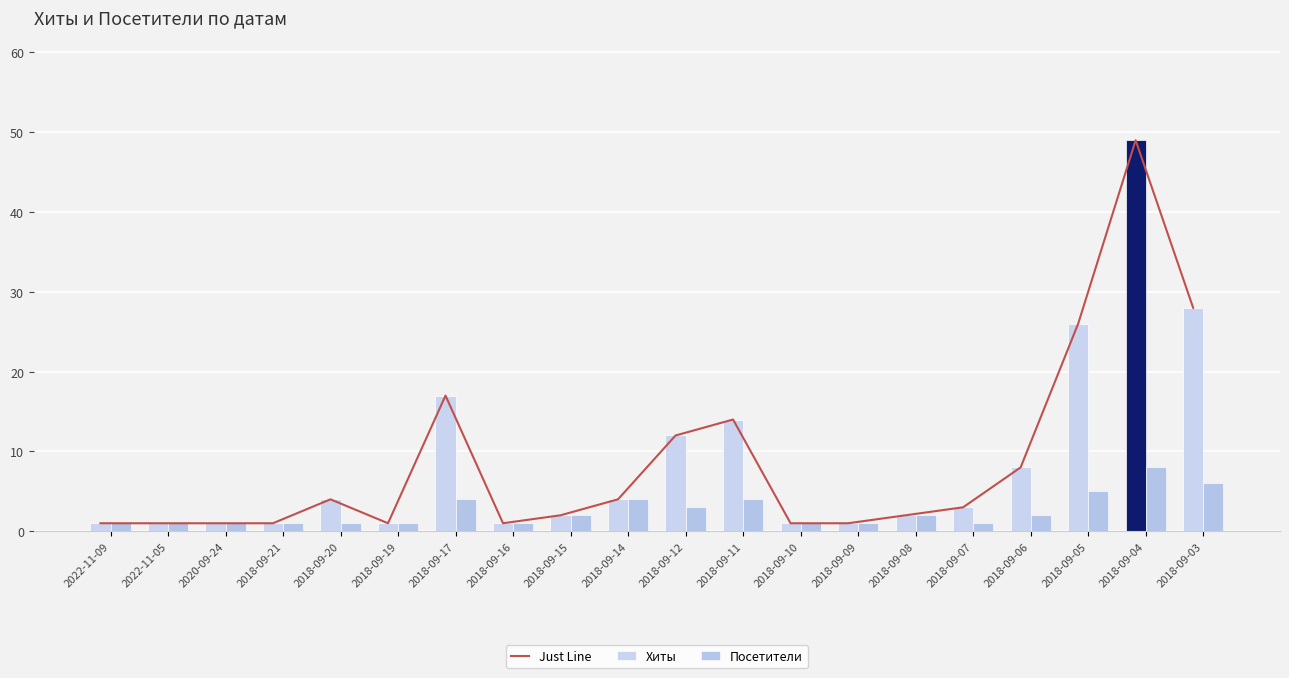

What is the average value of the Хиты series?

9